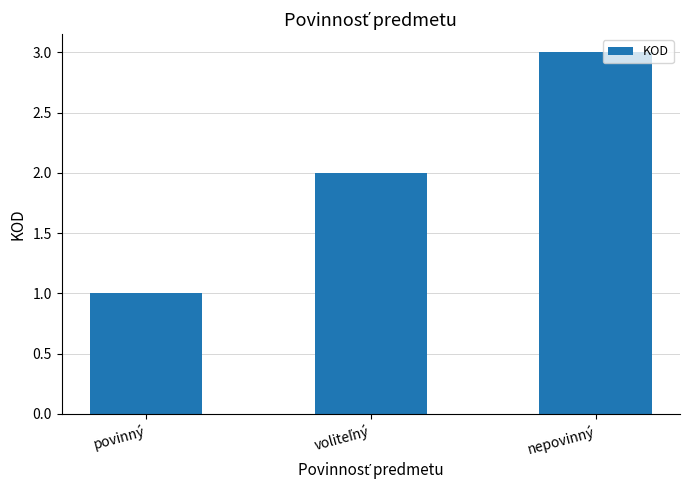

The value at povinný is 1. True or false?

True